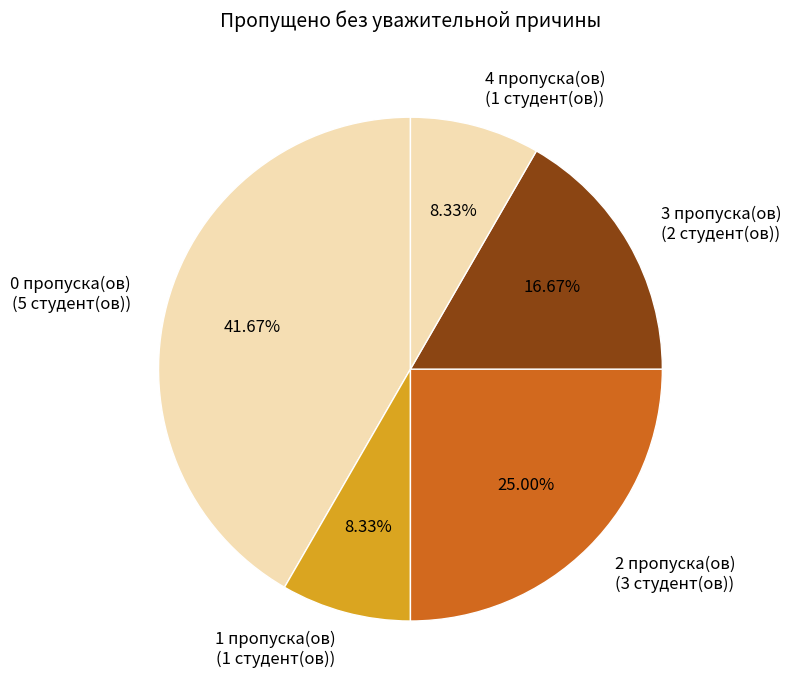

Count the number of slices in the pie.

5